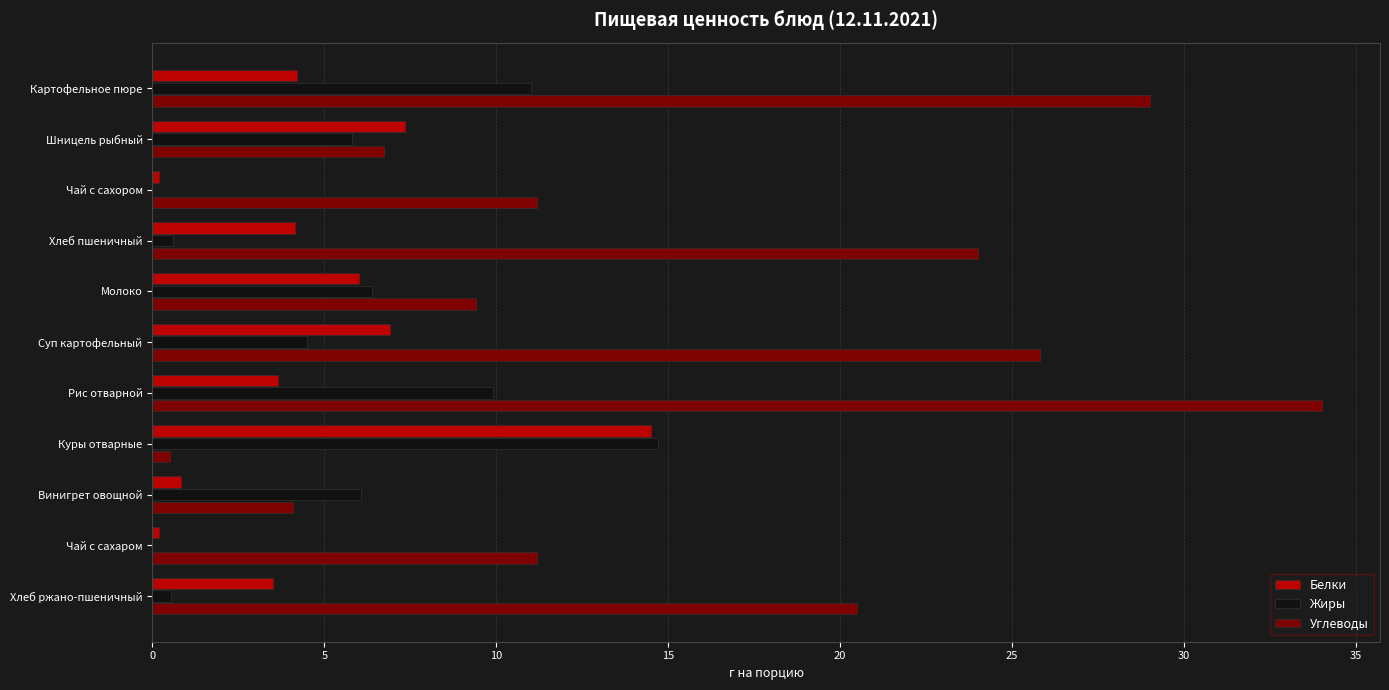

Which series has the largest total across all categories?

Углеводы